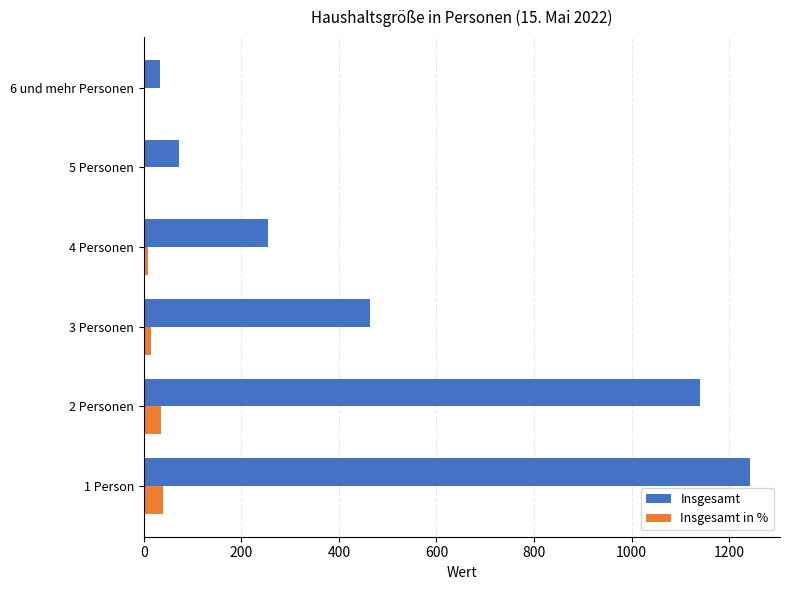

Between 3 Personen and 5 Personen, which series saw the biggest shift?

Insgesamt